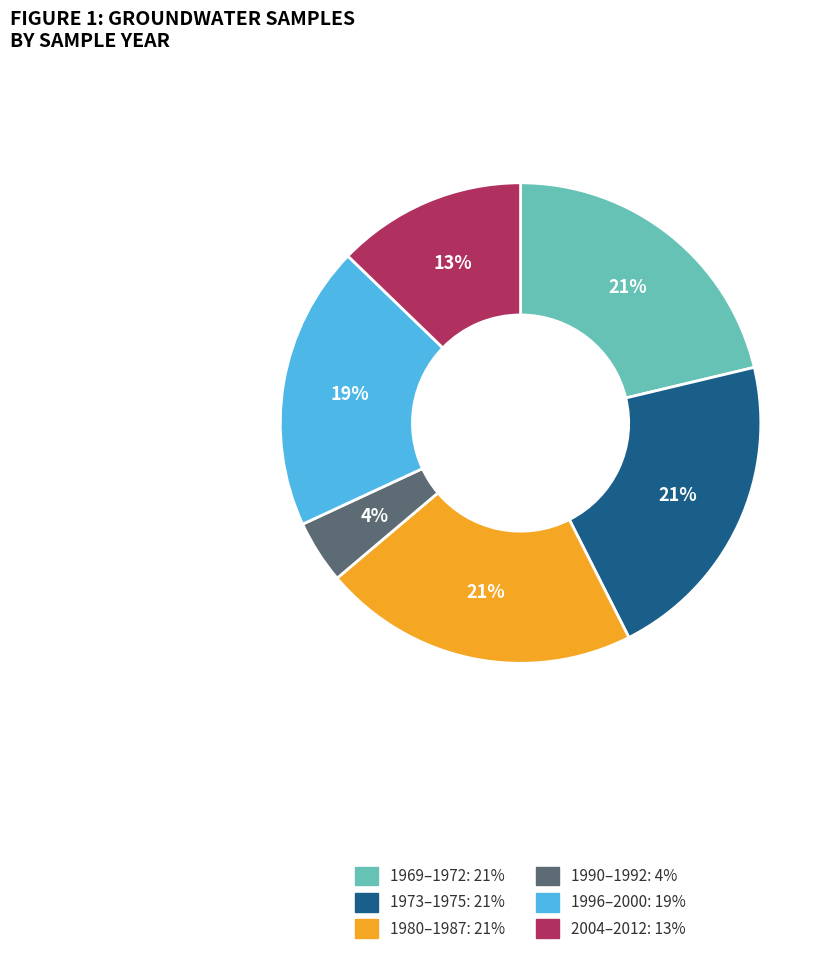

To the nearest percent, what is the average slice percentage?

17%